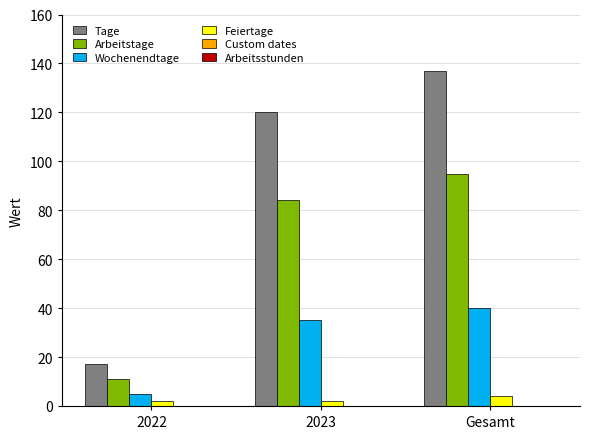

How many bars are there in each group?

4